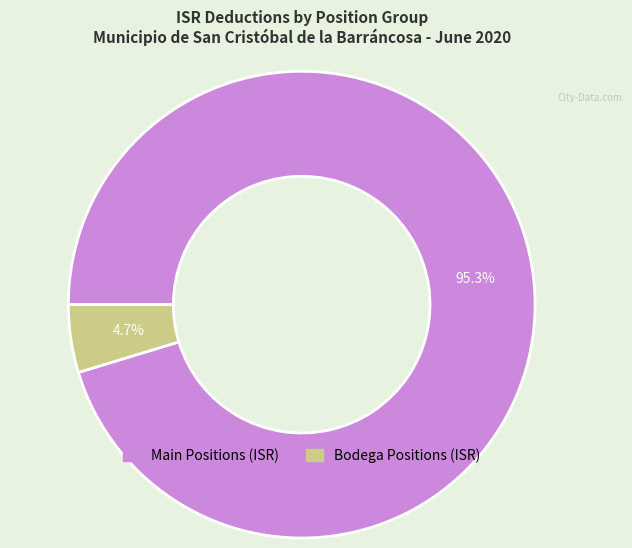

Is there any slice that represents more than half of the pie?

Yes